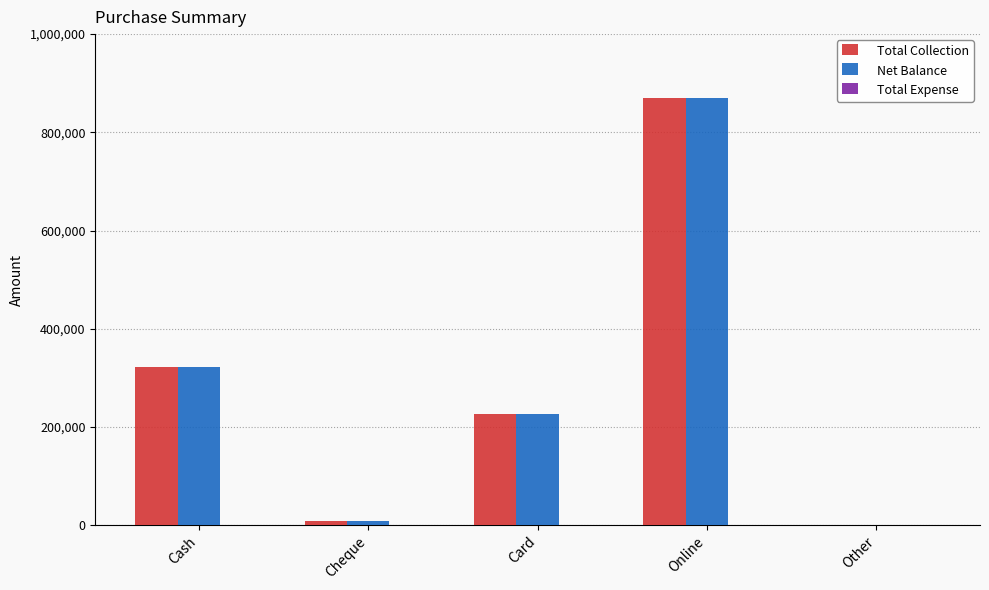

How many distinct data groups are displayed?

2